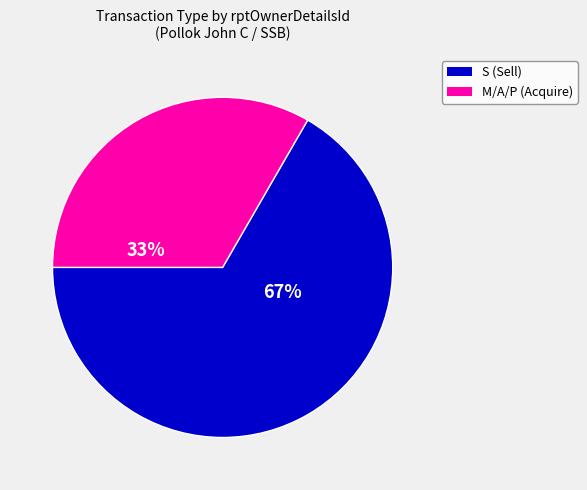

Is there any slice that represents more than half of the pie?

Yes